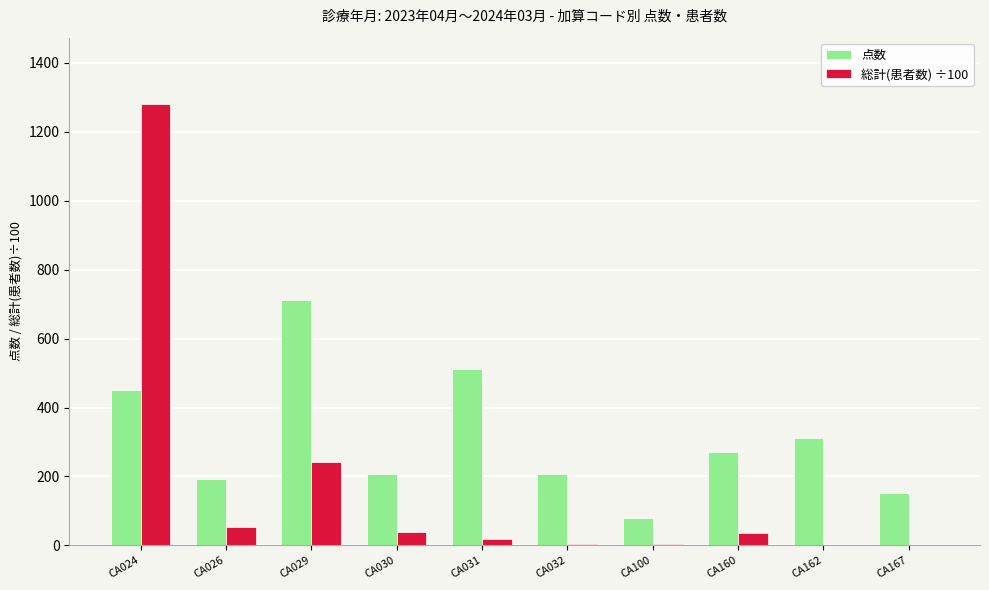

Count the number of categories in the chart.

10